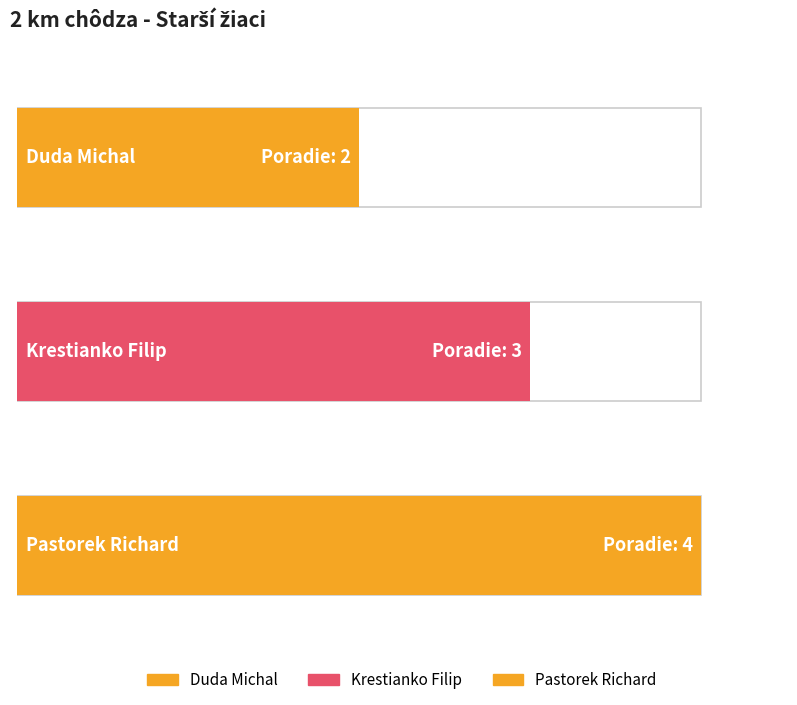

Reading left to right, what are all the values shown in this chart?

2	3	4